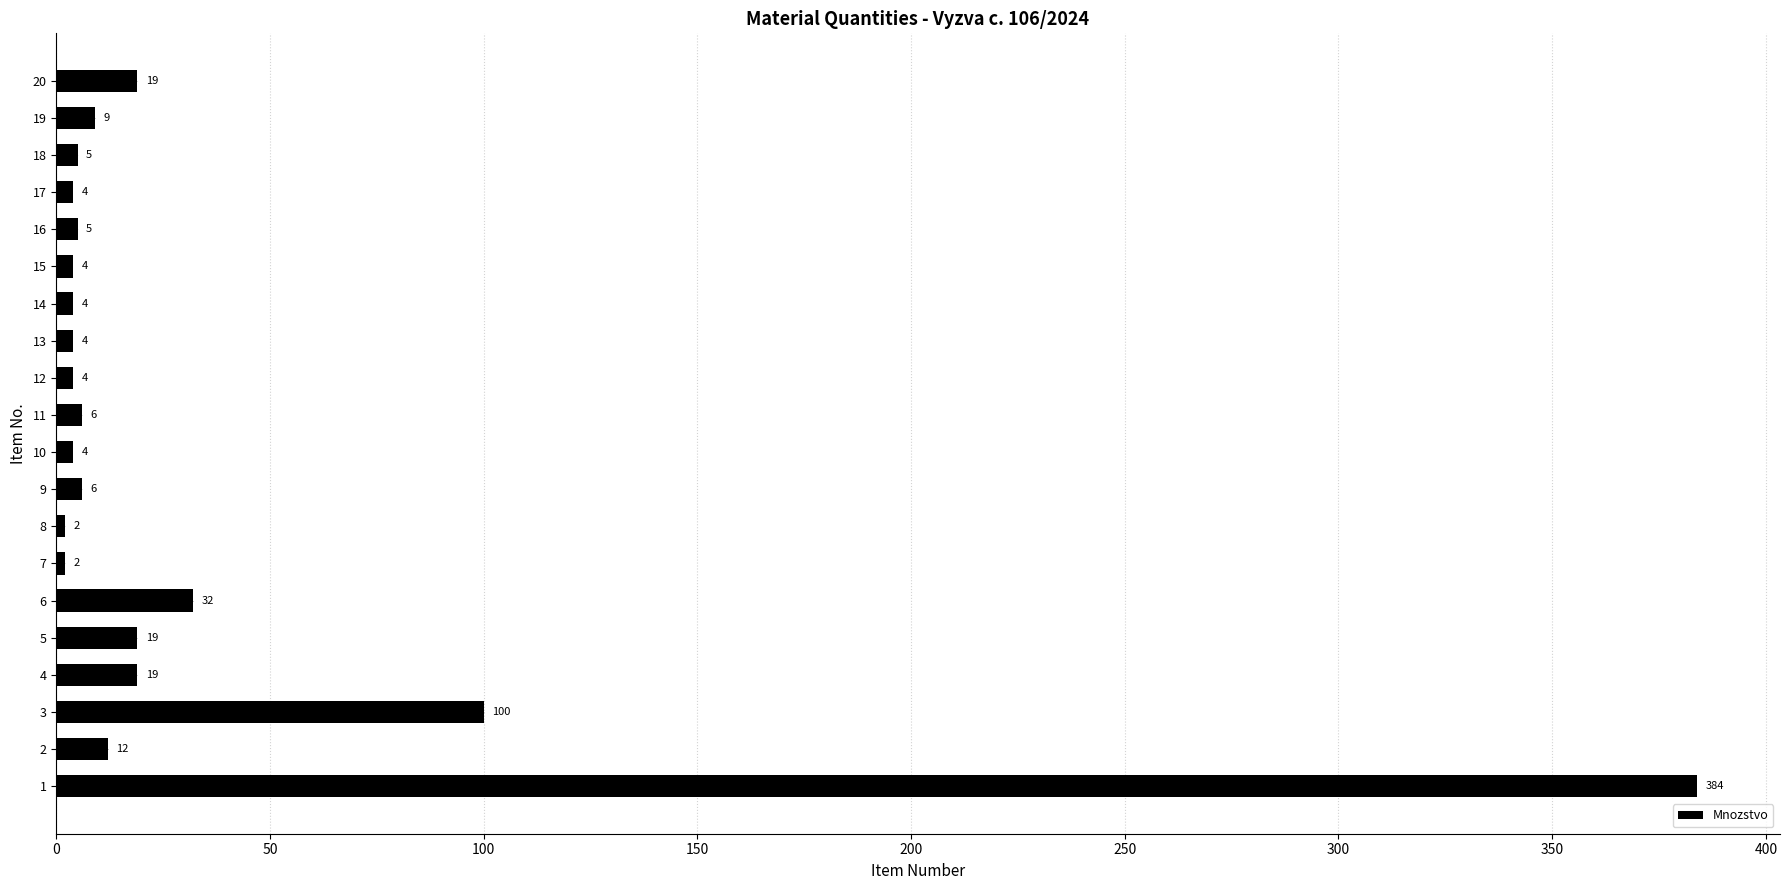

What is the sum of the values at 5 and 6?

51